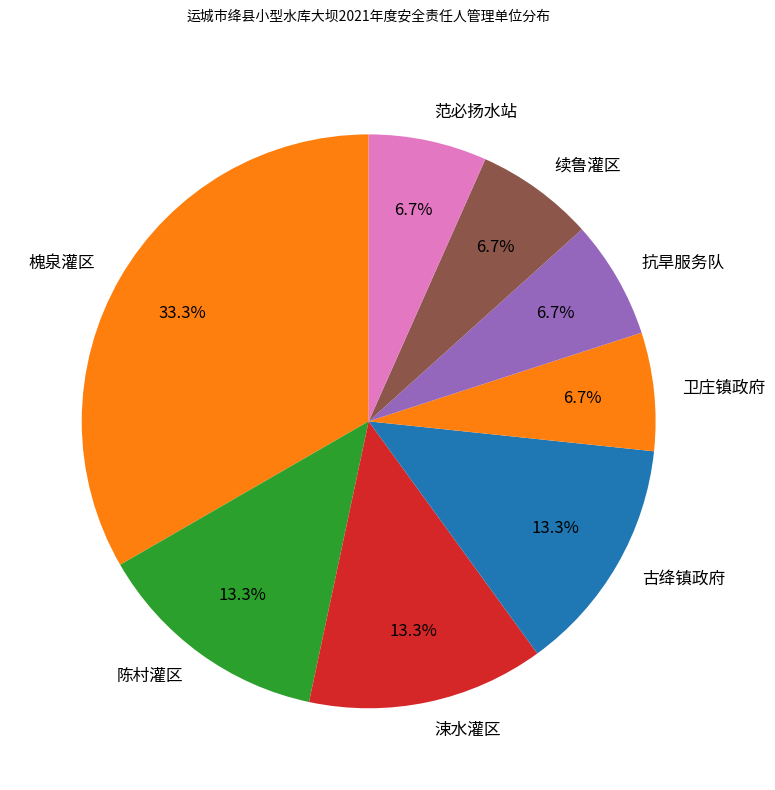

How many segments does this pie chart have?

8